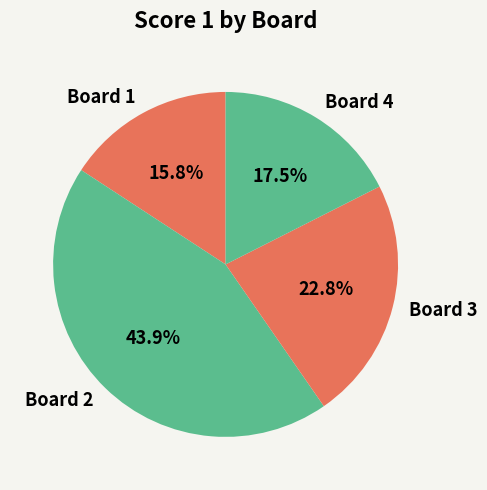

Which slice is the largest?

Board 2